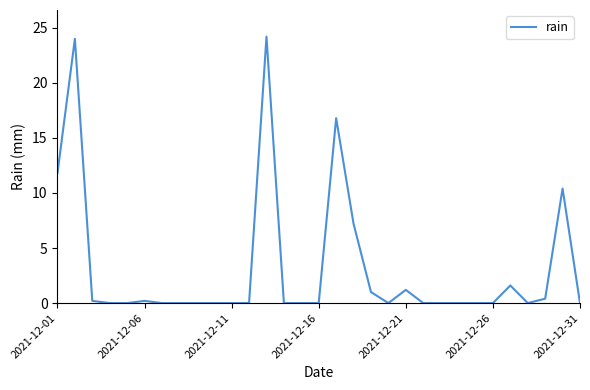

What is the greatest value displayed?

24.2